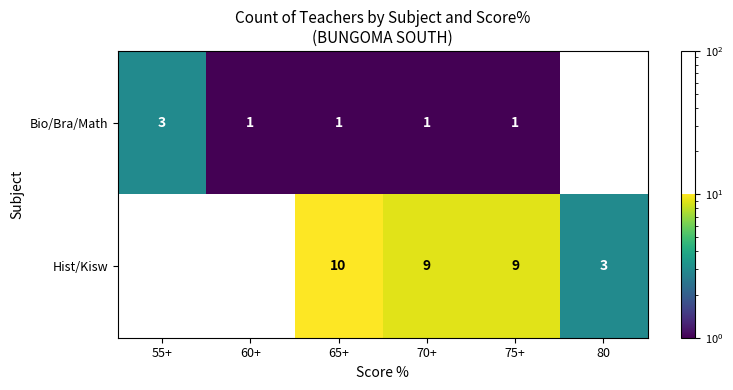

What is the difference between the maximum and second lowest values in the Hist/Kisw series?

10